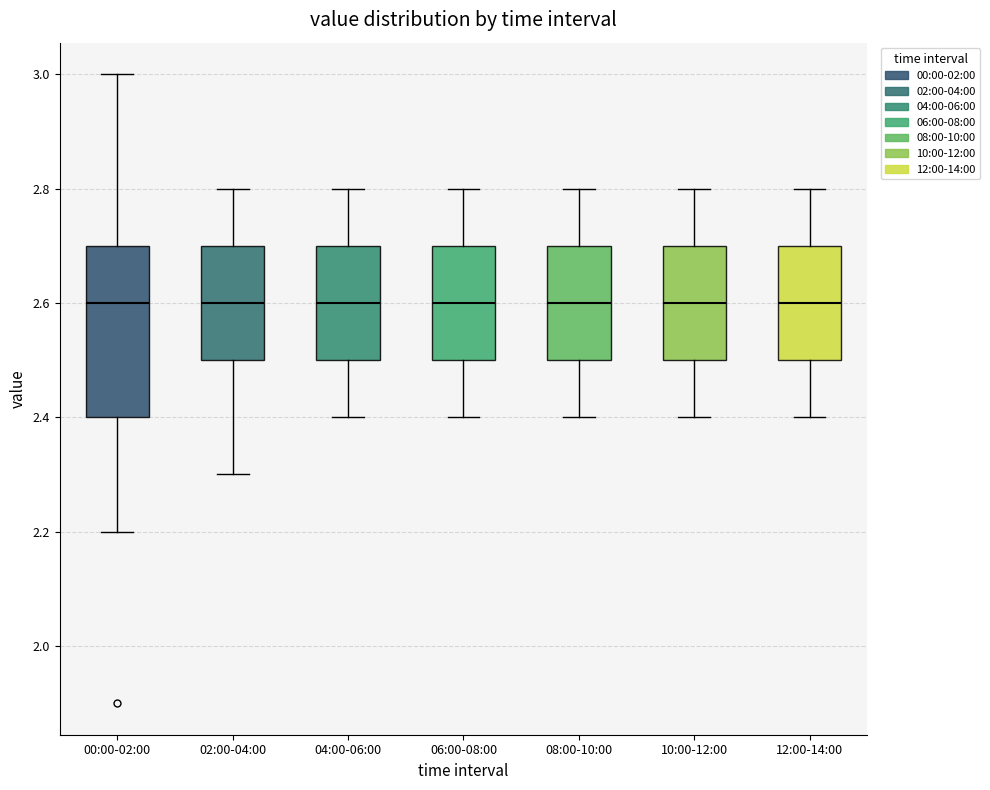

Reading left to right, read every box against the y-axis: the position of its median line, the range the box covers, and the ends of its whiskers. The values are not printed on the chart, so give them approximately, as read against the axis.

00:00-02:00: median 2.6, box 2.4 to 2.7, whiskers 2.2 to 3.0
02:00-04:00: median 2.6, box 2.5 to 2.7, whiskers 2.3 to 2.8
04:00-06:00: median 2.6, box 2.5 to 2.7, whiskers 2.4 to 2.8
06:00-08:00: median 2.6, box 2.5 to 2.7, whiskers 2.4 to 2.8
08:00-10:00: median 2.6, box 2.5 to 2.7, whiskers 2.4 to 2.8
10:00-12:00: median 2.6, box 2.5 to 2.7, whiskers 2.4 to 2.8
12:00-14:00: median 2.6, box 2.5 to 2.7, whiskers 2.4 to 2.8